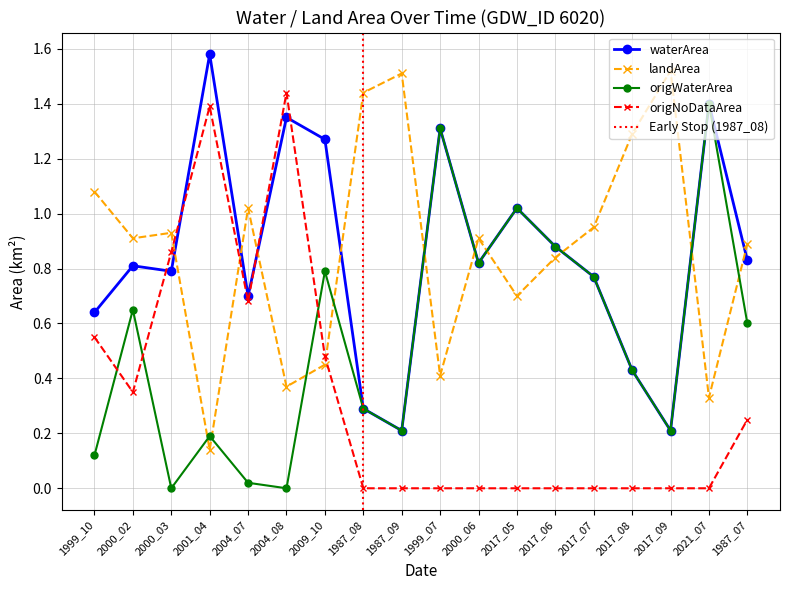

Rank the categories by origNoDataArea value from lowest to highest.

1987_08, 1987_09, 1999_07, 2000_06, 2017_05, 2017_06, 2017_07, 2017_08, 2017_09, 2021_07, 1987_07, 2000_02, 2009_10, 1999_10, 2004_07, 2000_03, 2001_04, 2004_08